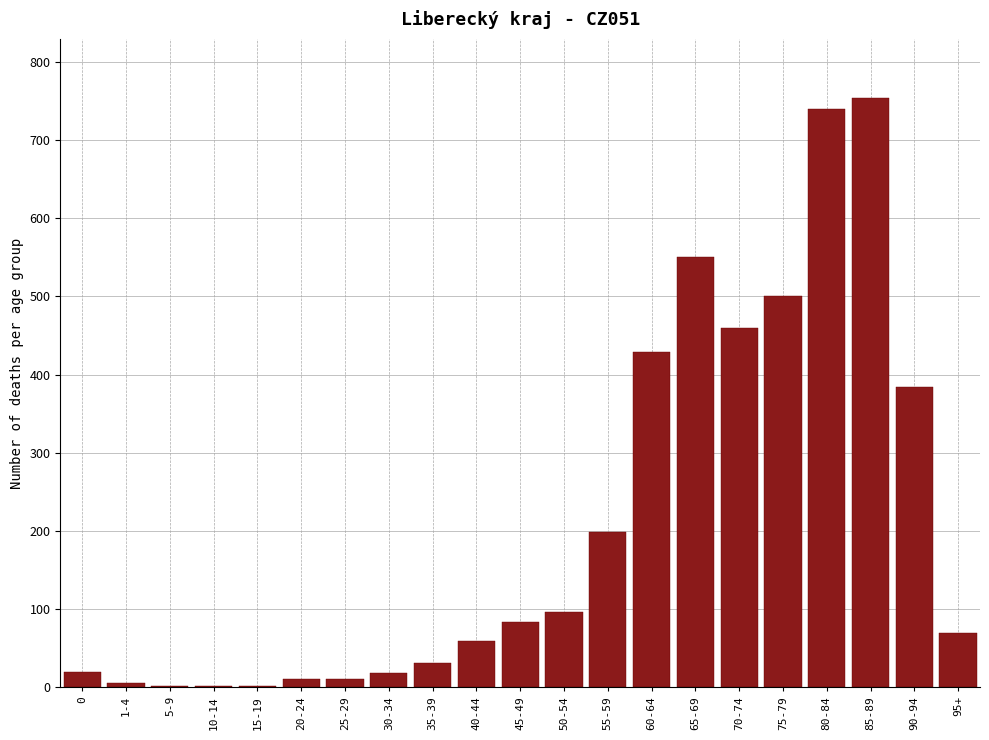

The value at 55-59 is 82. True or false?

False